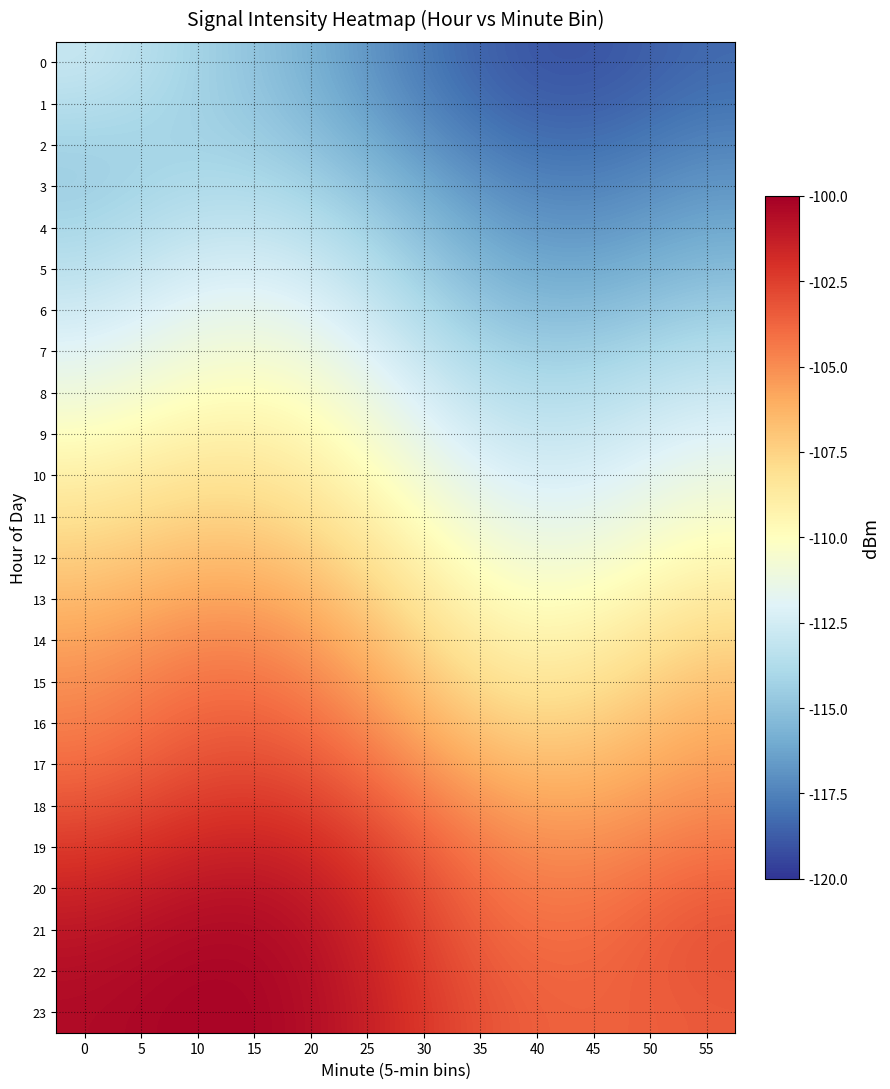

At 35, list the series in order from smallest to largest.

0, 1, 2, 3, 4, 5, 6, 7, 8, 9, 10, 11, 12, 13, 14, 15, 16, 17, 18, 19, 20, 21, 22, 23